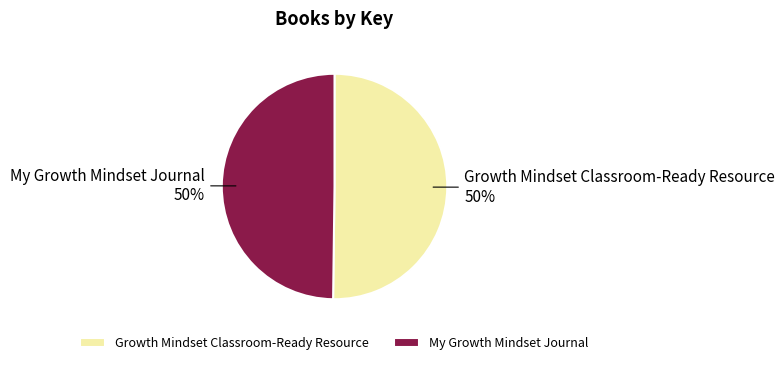

To the nearest percent, what percentage of the pie is My Growth Mindset Journal?

50%